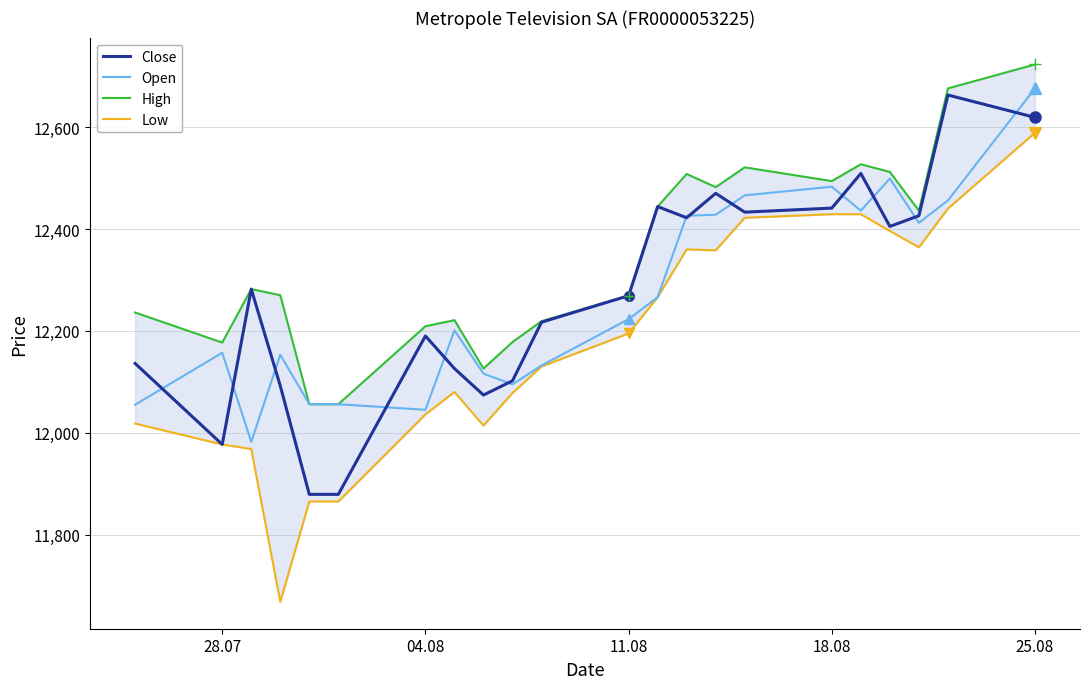

What is the minimum value for Open?

11982